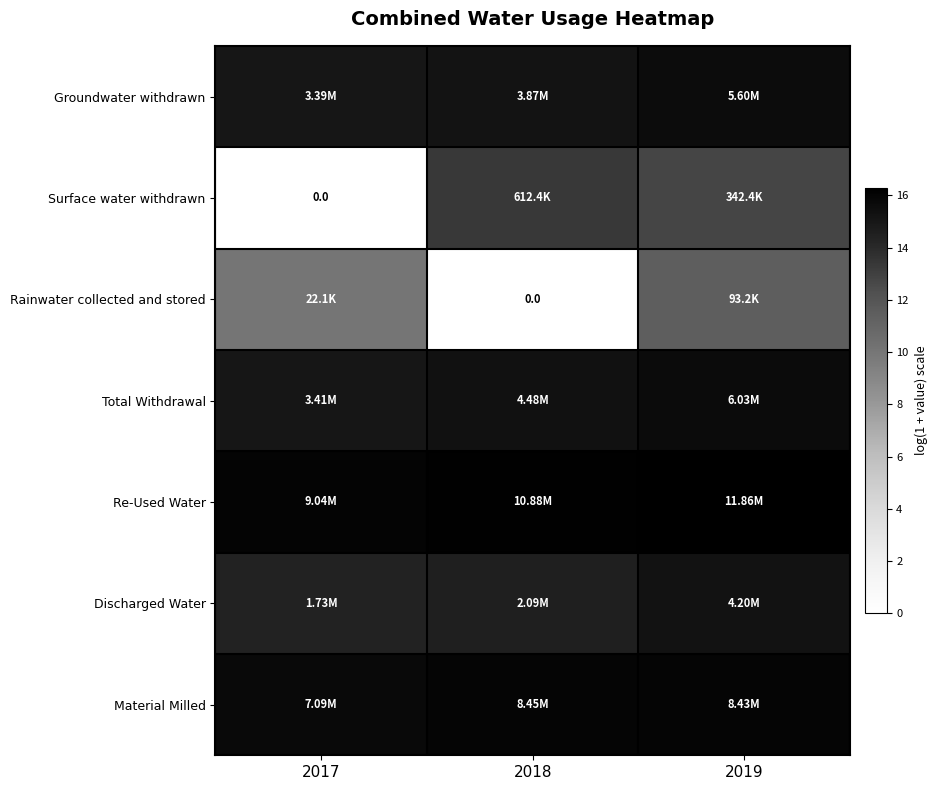

List the series in order of their peak value, lowest first.

Rainwater collected and stored, Surface water withdrawn, Discharged Water, Groundwater withdrawn, Total Withdrawal, Material Milled, Re-Used Water